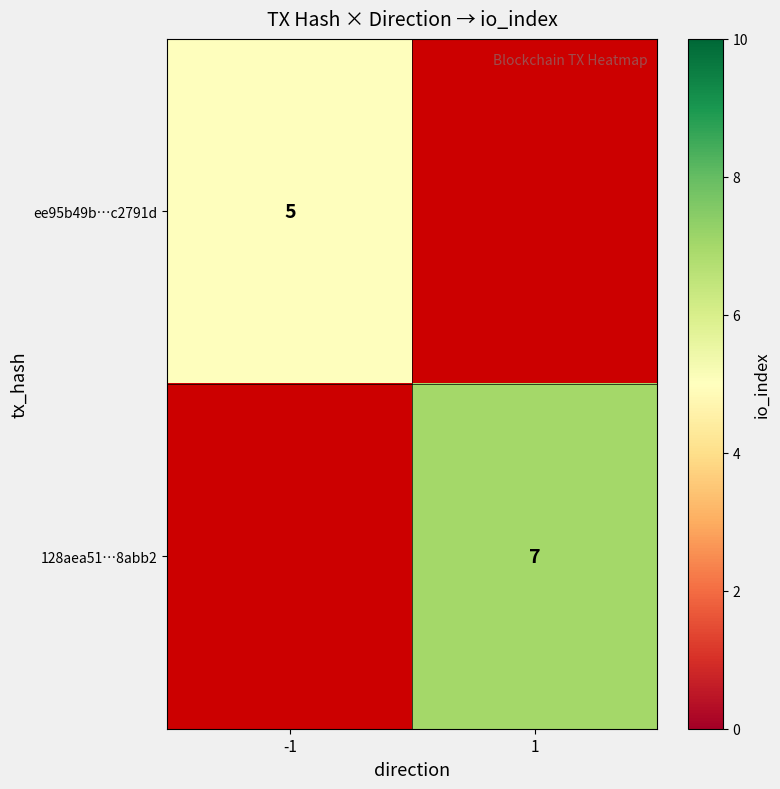

True or false: ee95b49b…c2791d has a value of 5 at -1.

True